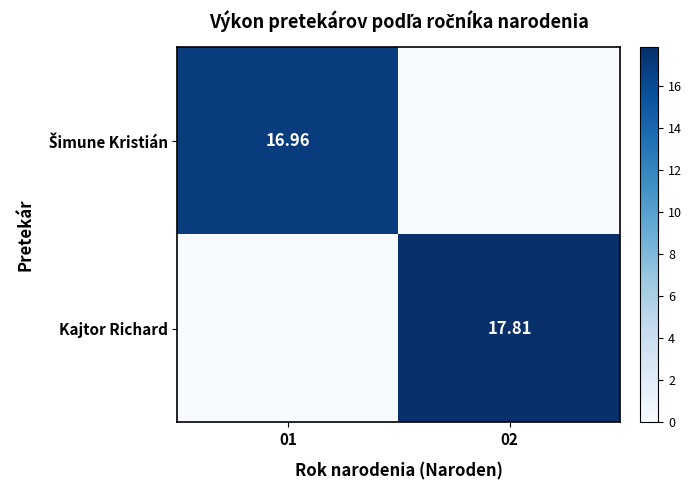

The Šimune Kristián series shows 30.2 at 01. True or false?

False